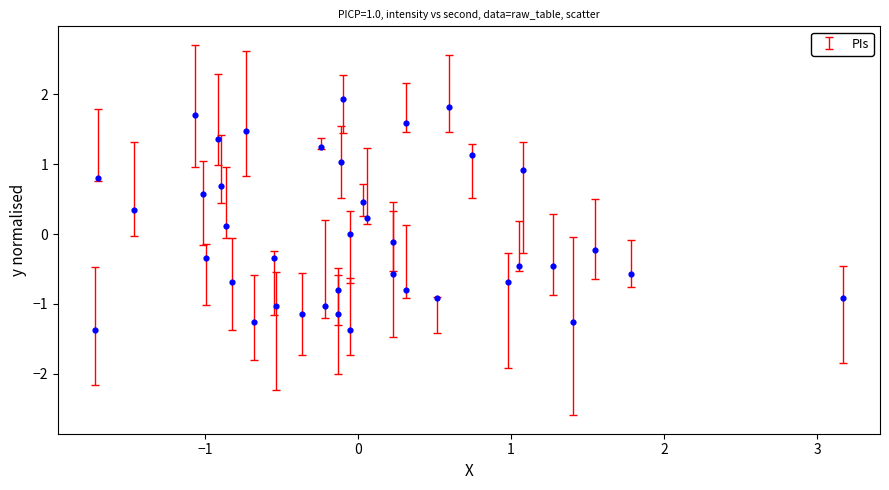

What is the range of X values (max minus min)?

4.9